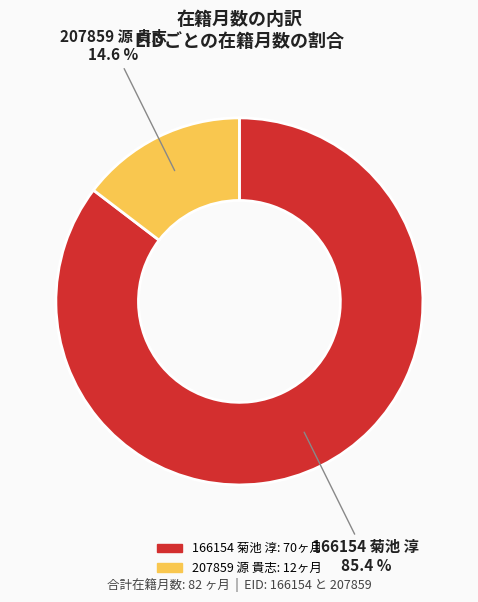

What is the ratio of the value at 207859 源 貴志 to the value at 166154 菊池 淳?

0.2